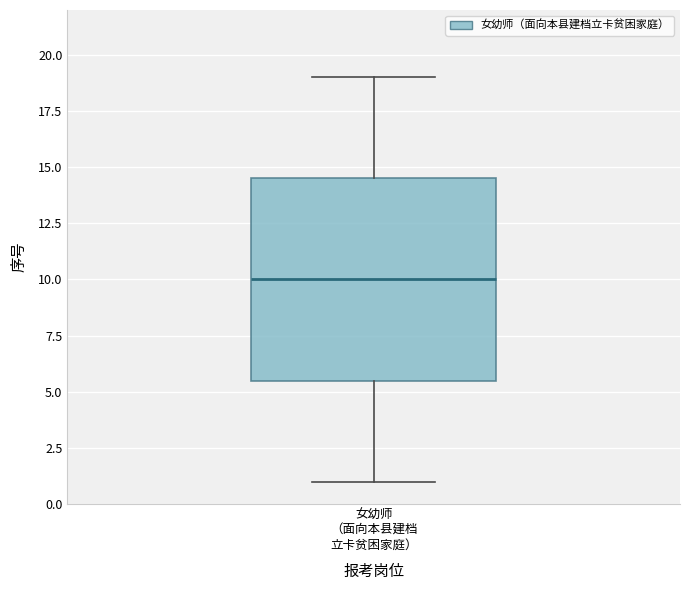

Where is the lower edge of the box for 女幼师 （面向本县建档 立卡贫困家庭） on the y-axis? The values are not printed on the chart, so give them approximately, as read against the axis.

5.5